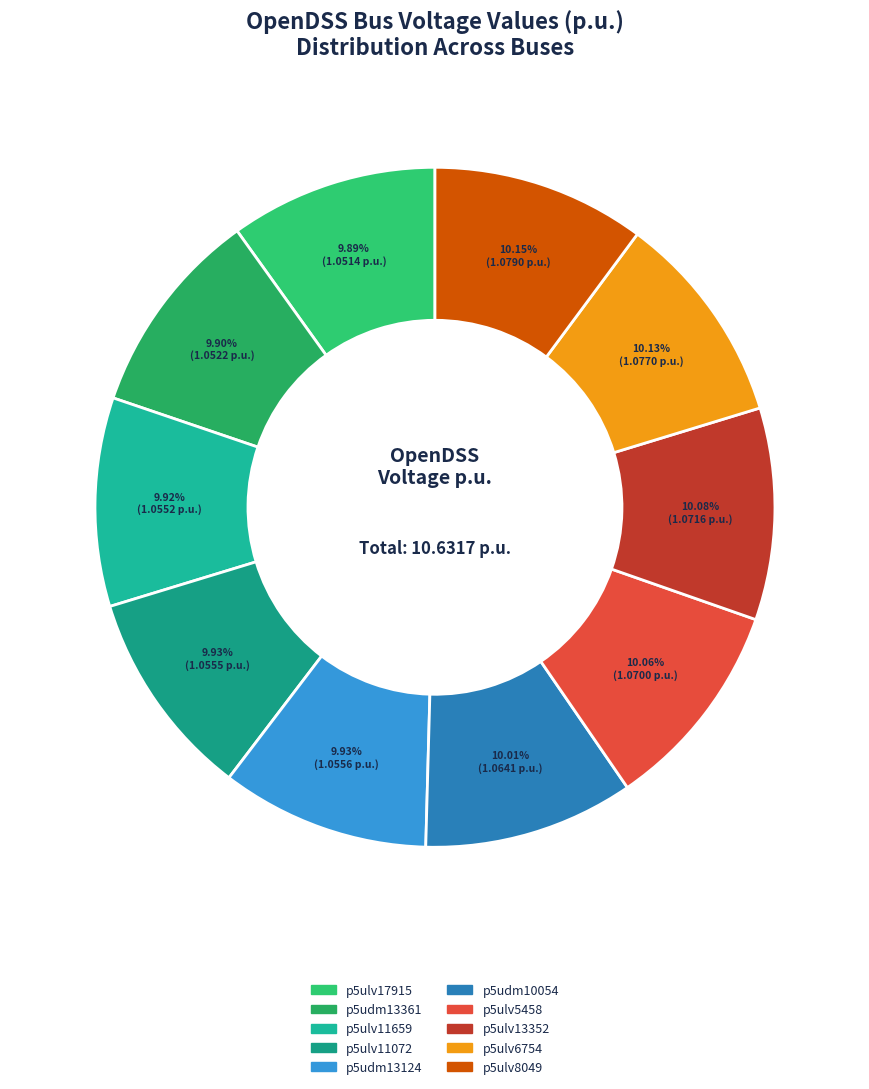

Which category has the smallest portion of the pie?

p5ulv17915